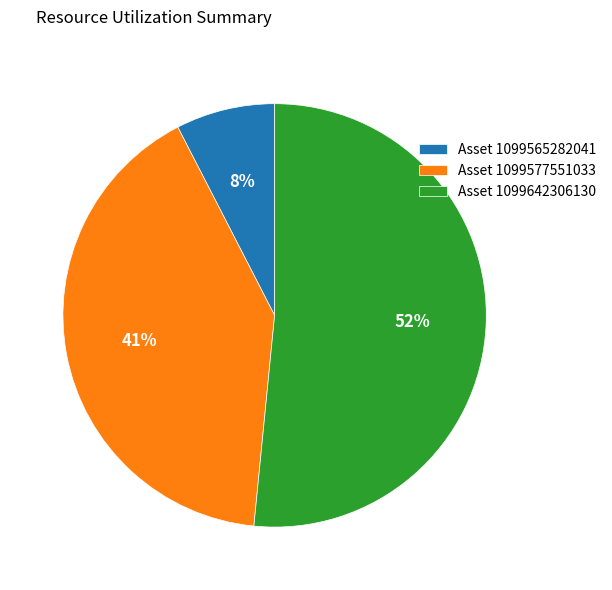

To the nearest percent, what is the average slice percentage?

33%